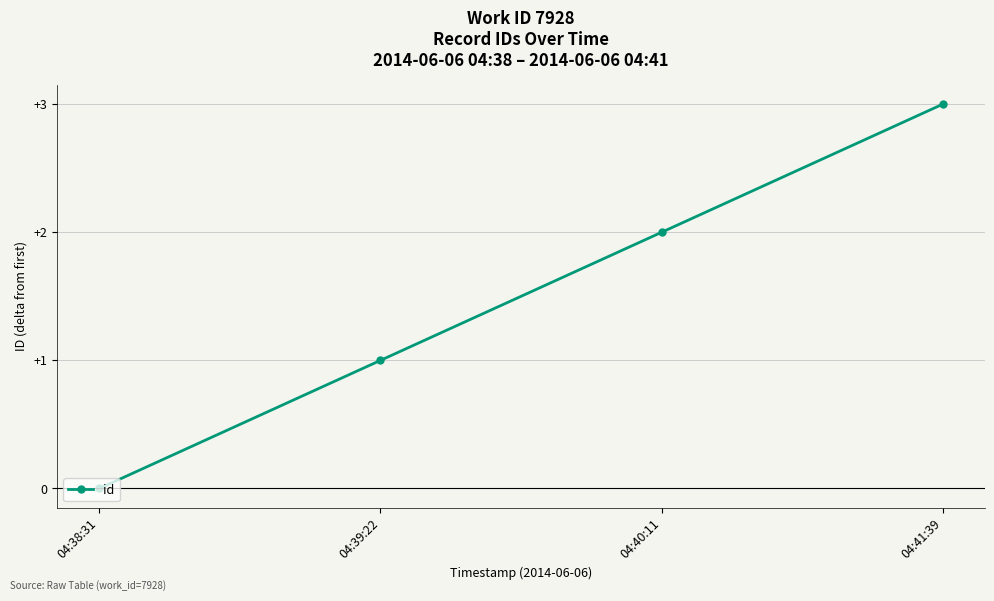

The value at 04:38:31 is 0. True or false?

True